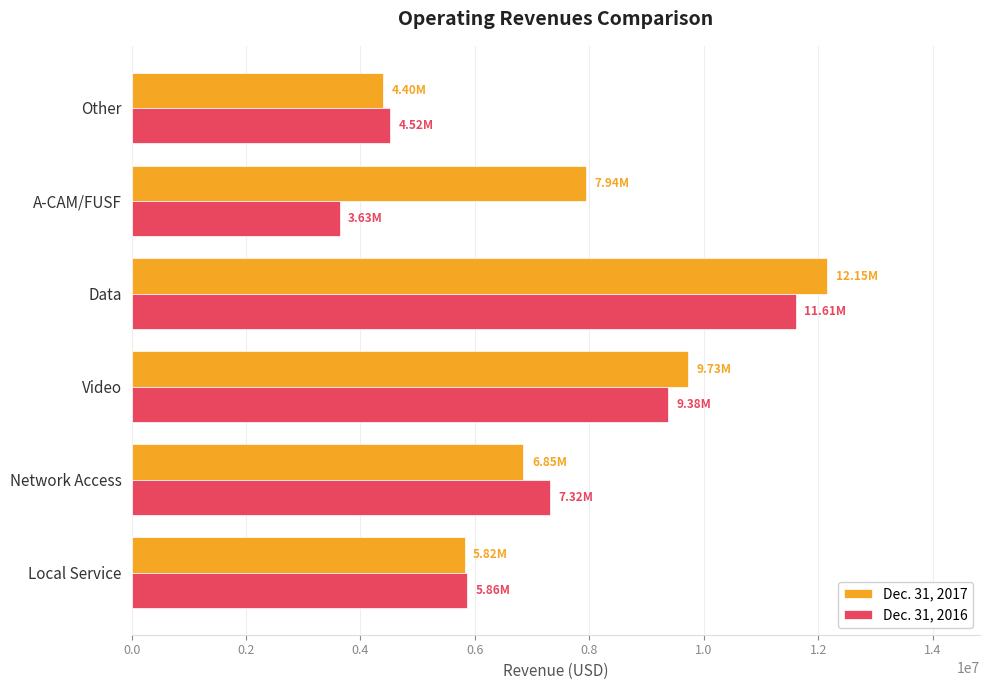

Which category has the highest value in the Dec. 31, 2016 series?

Data